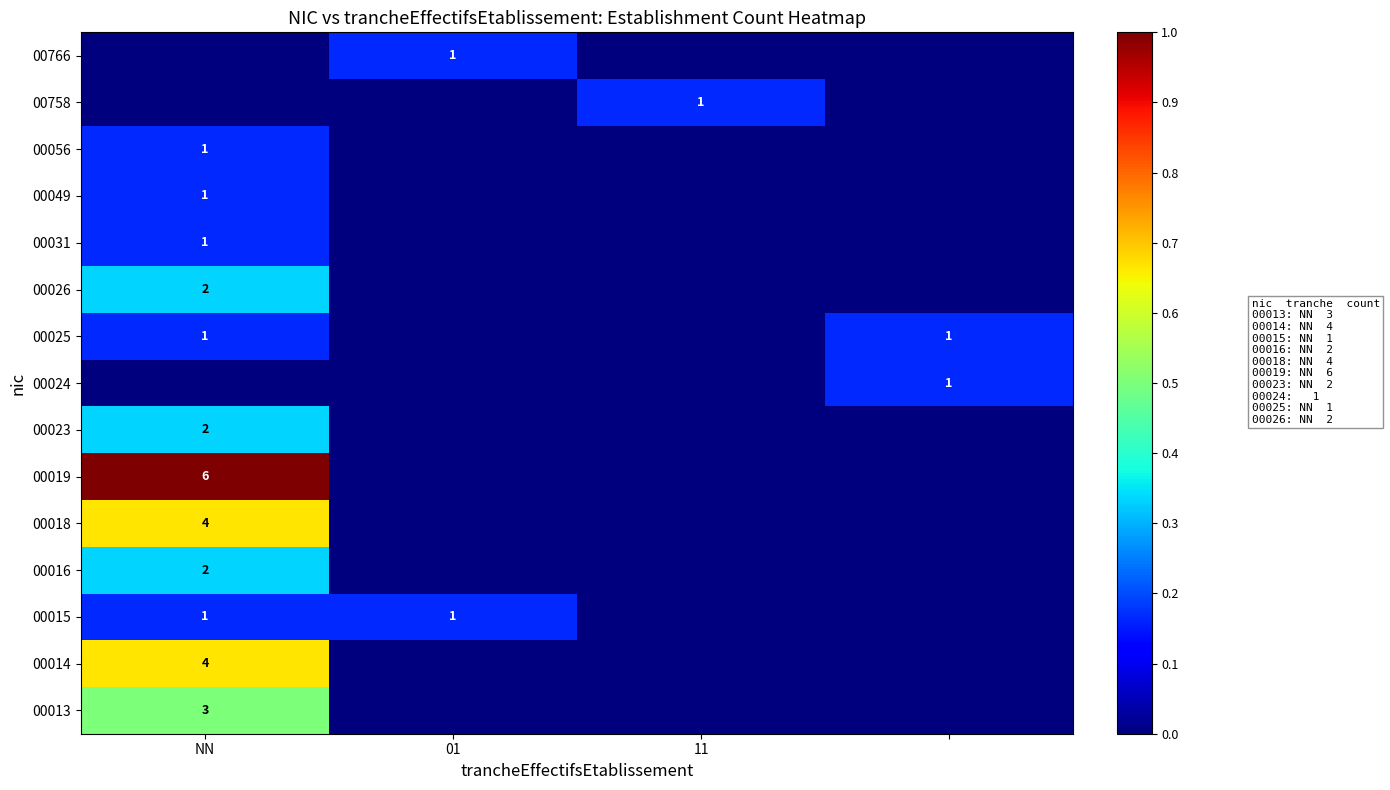

At which category is the sum across all series the highest?

NN